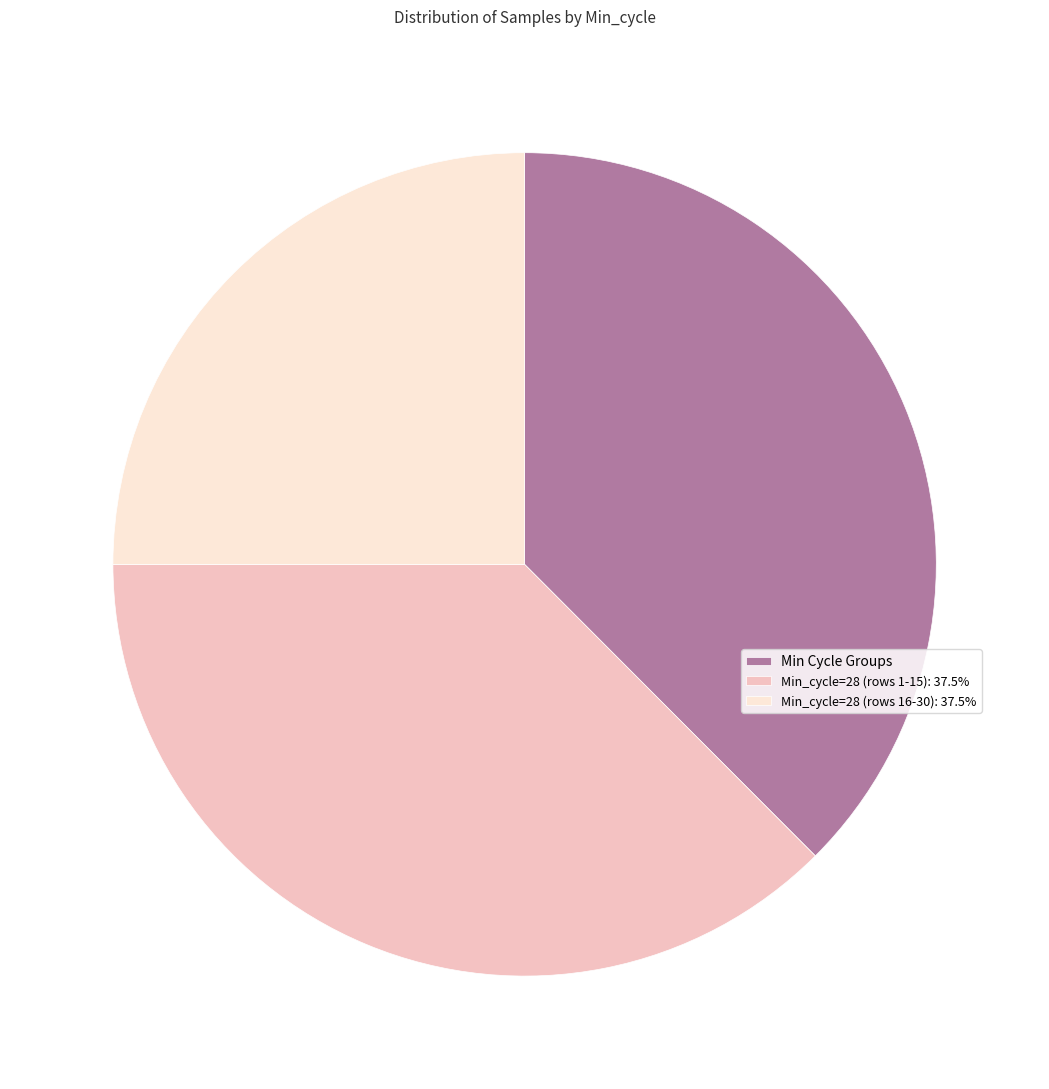

Is there a majority slice in this chart?

No